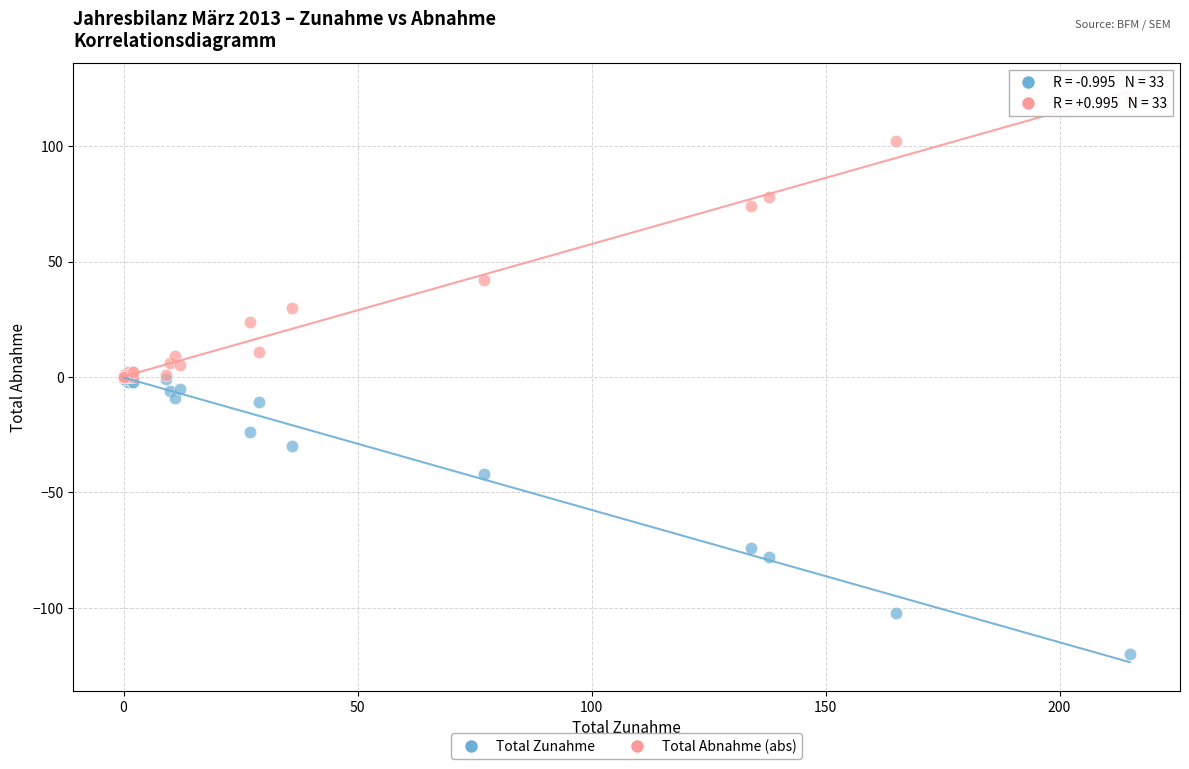

In the Total Abnahme (abs) series, what Y value is closest to 60?

74